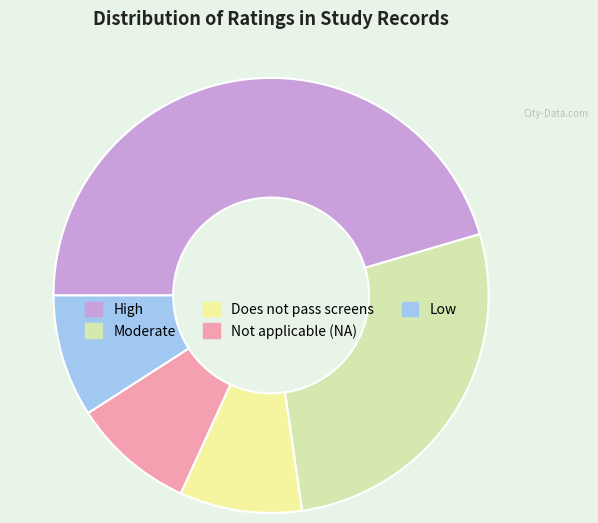

Is there a majority slice in this chart?

No